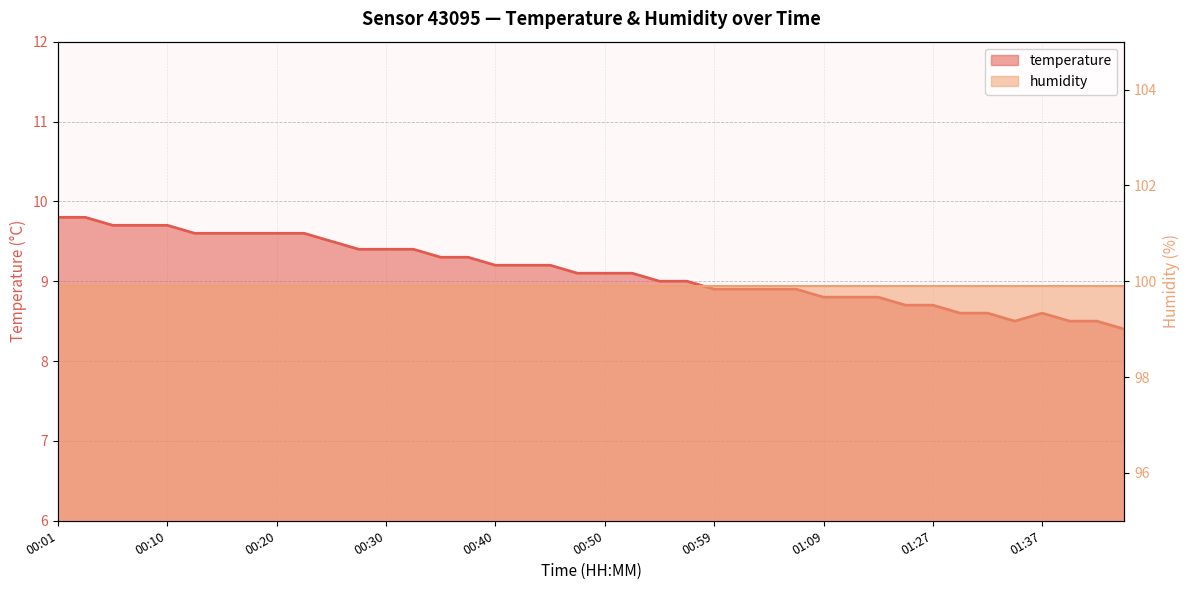

What is the change in value from 00:06 to 00:59?

-0.8